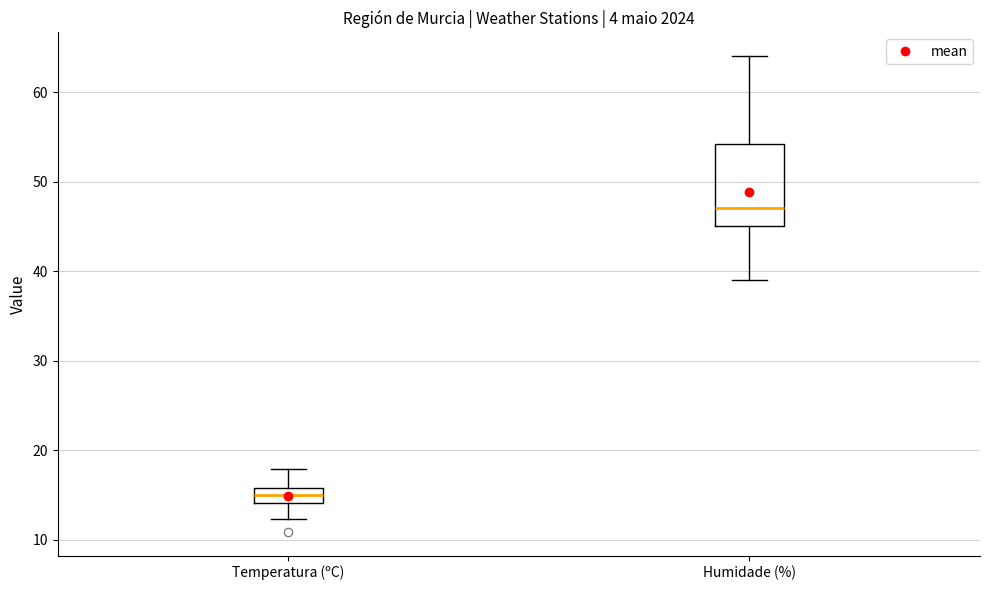

Reading left to right, transcribe this box plot: for each box, give where its median line is, the range the box spans, and where its two whiskers end, as read against the y-axis. The values are not printed on the chart, so give them approximately, as read against the axis.

Temperatura (ºC): median 15, box 14 to 16, whiskers 12 to 18
Humidade (%): median 47, box 45 to 54, whiskers 39 to 64